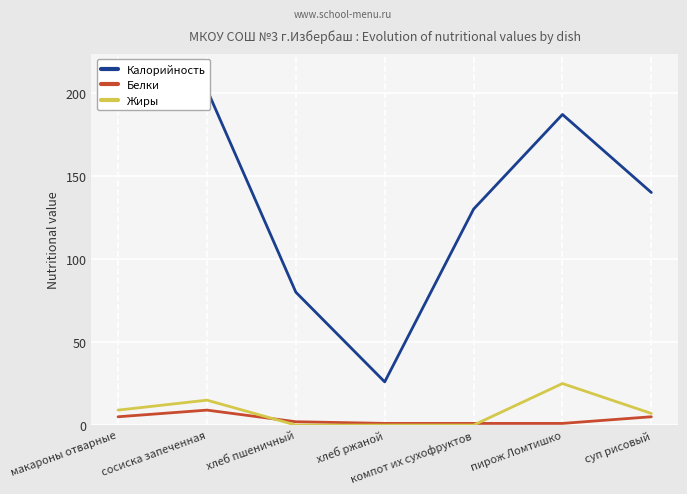

Reading right to left, transcribe all the data shown in this chart.

Калорийность: 140	187	130	26	80	202	213
Белки: 5	1	1	1	2	9	5
Жиры: 7	25	0	0	0	15	9